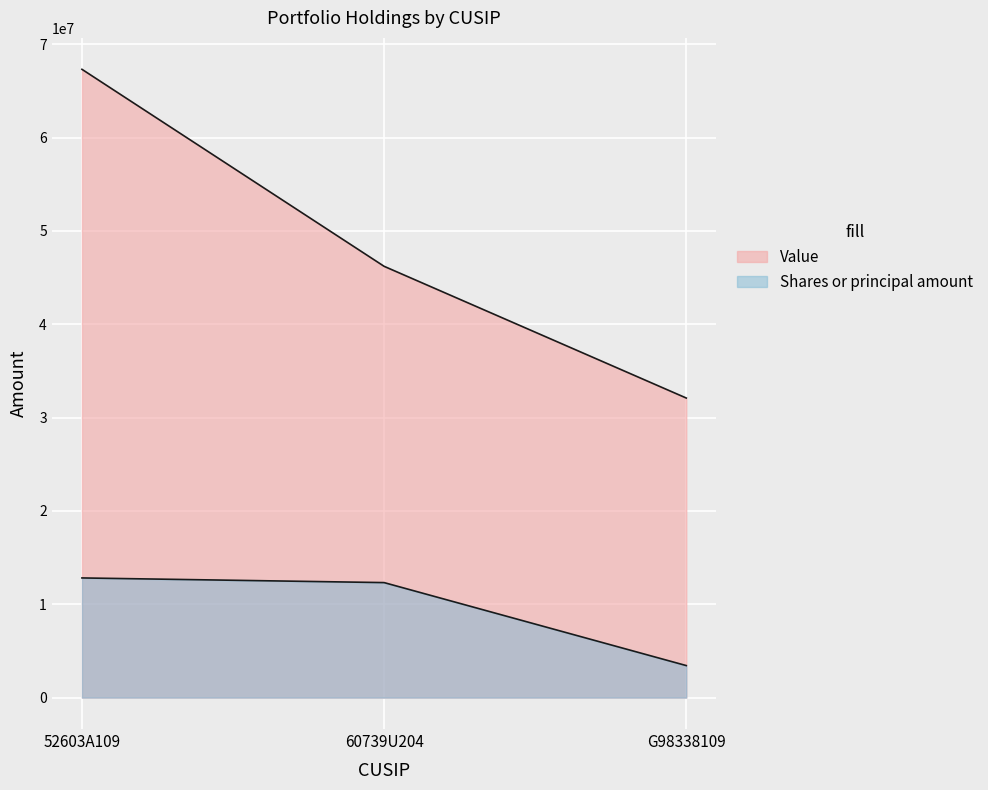

Reading left to right, extract all data points from this chart.

Value: 67316000	46209000	32097000
Shares or principal amount: 12822020	12322294	3432838